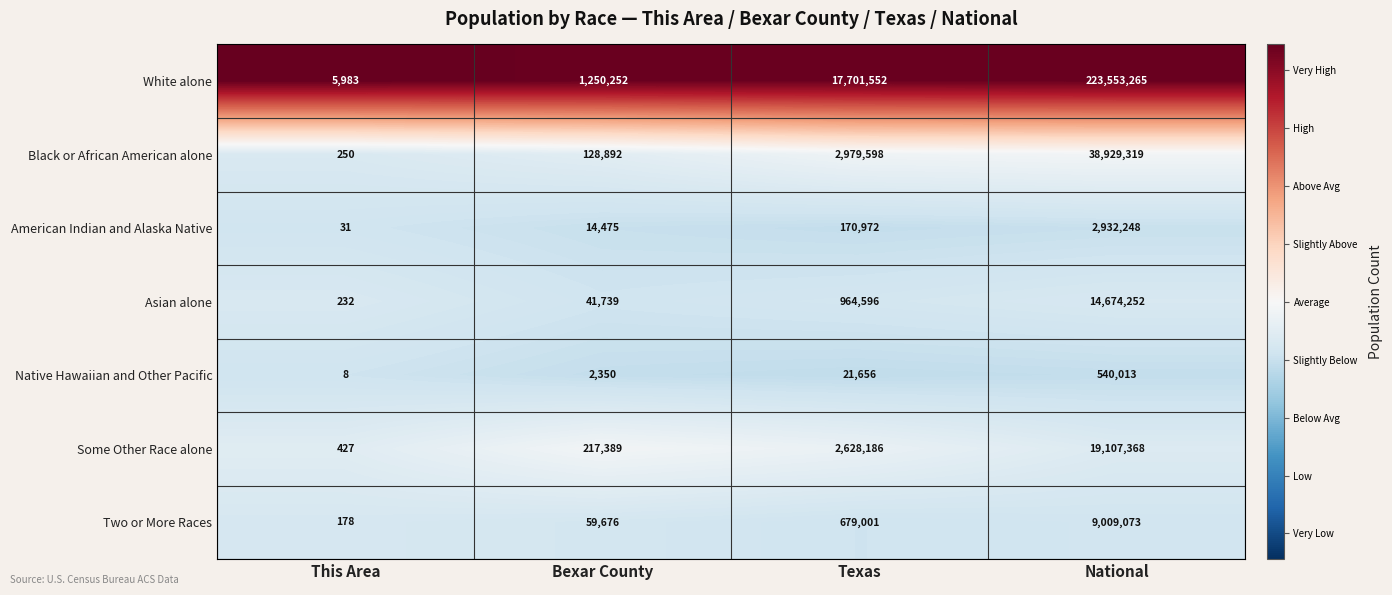

Reading left to right, what are all the values shown in this chart?

White alone: This Area=5983	Bexar County=1250252	Texas=17701552	National=223553265
Black or African American alone: This Area=250	Bexar County=128892	Texas=2979598	National=38929319
American Indian and Alaska Native: This Area=31	Bexar County=14475	Texas=170972	National=2932248
Asian alone: This Area=232	Bexar County=41739	Texas=964596	National=14674252
Native Hawaiian and Other Pacific: This Area=8	Bexar County=2350	Texas=21656	National=540013
Some Other Race alone: This Area=427	Bexar County=217389	Texas=2628186	National=19107368
Two or More Races: This Area=178	Bexar County=59676	Texas=679001	National=9009073